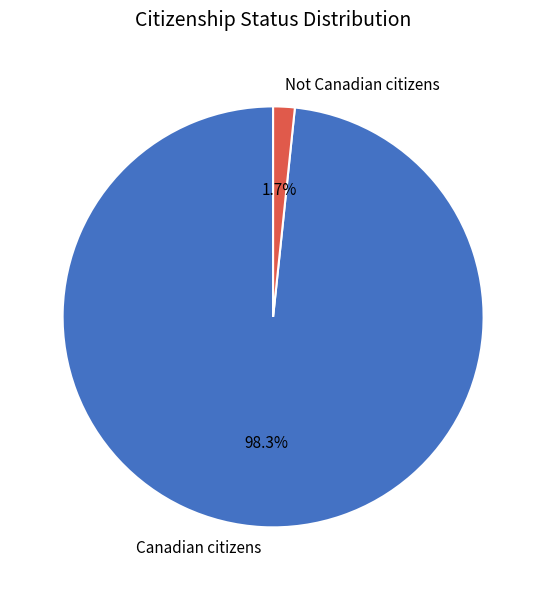

Rank the categories by value from lowest to highest.

Not Canadian citizens, Canadian citizens